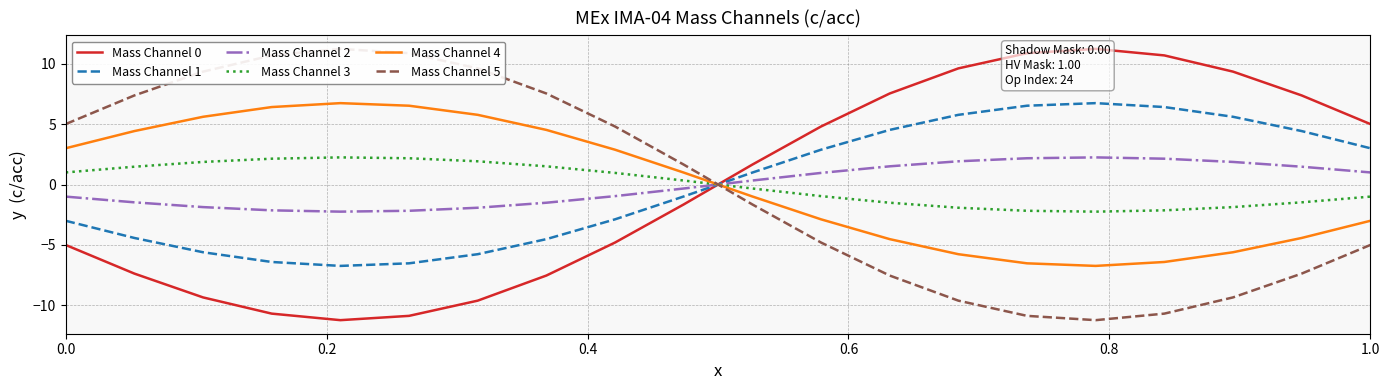

After their last crossing, which series has the higher values: Mass Channel 2 or Mass Channel 3?

Mass Channel 2